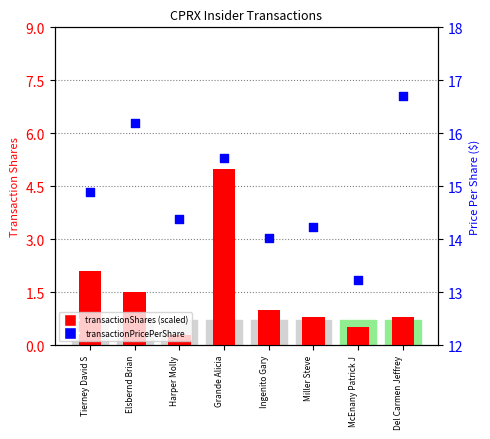

What is the total value across all series at Del Carmen Jeffrey?

17.5